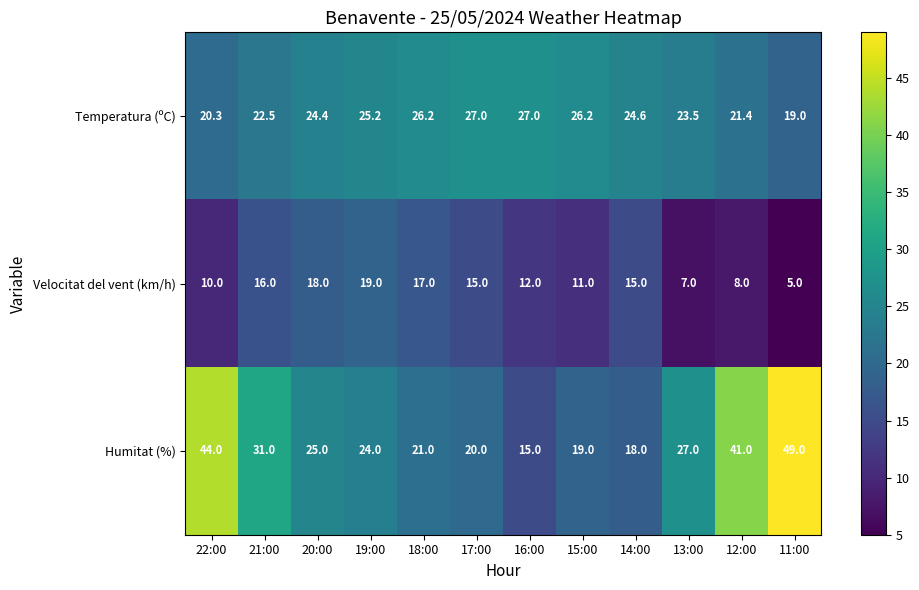

At which category does the chart reach its peak across all series?

11:00